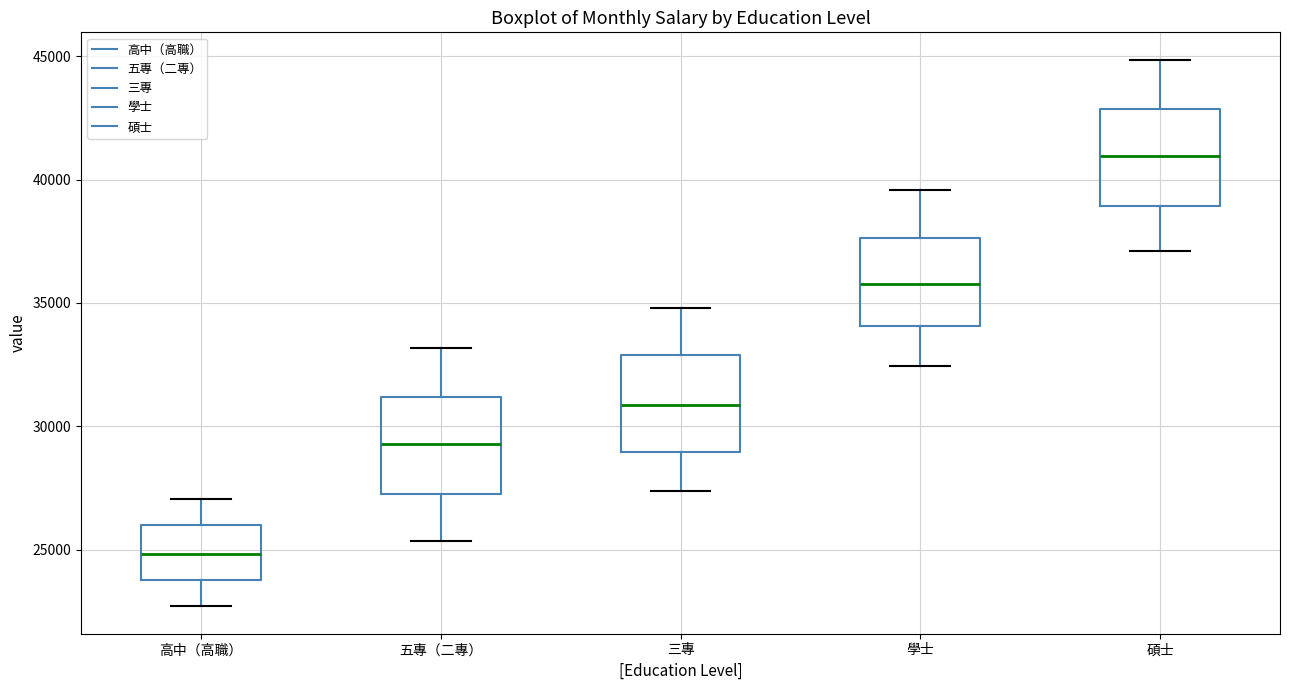

Reading left to right, transcribe this box plot: for each box, give where its median line is, the range the box spans, and where its two whiskers end, as read against the y-axis. The values are not printed on the chart, so give them approximately, as read against the axis.

高中（高職）: median 25000, box 24000 to 26000, whiskers 22500 to 27000
五專（二專）: median 29500, box 27500 to 31000, whiskers 25500 to 33000
三專: median 31000, box 29000 to 33000, whiskers 27500 to 35000
學士: median 36000, box 34000 to 37500, whiskers 32500 to 39500
碩士: median 41000, box 39000 to 43000, whiskers 37000 to 45000